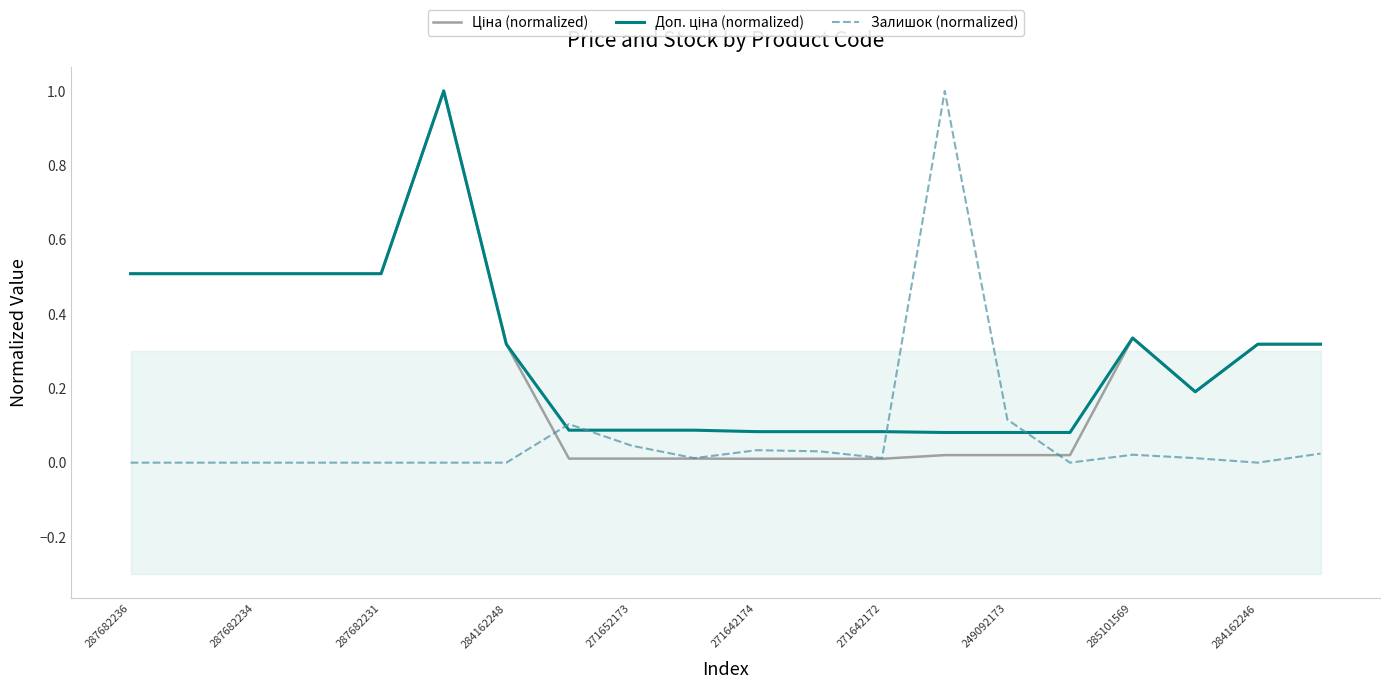

Is it true that Залишок (normalized) equals 0.0 at 284162246?

True